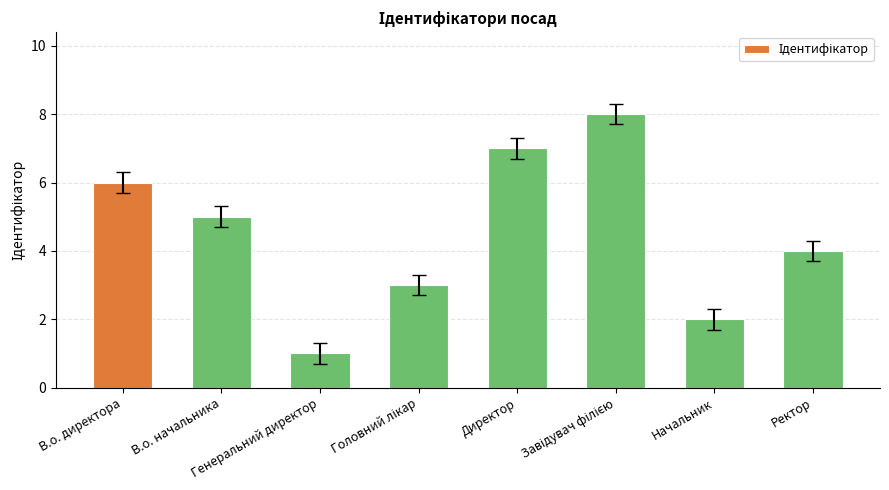

What is the maximum value shown in the chart?

8